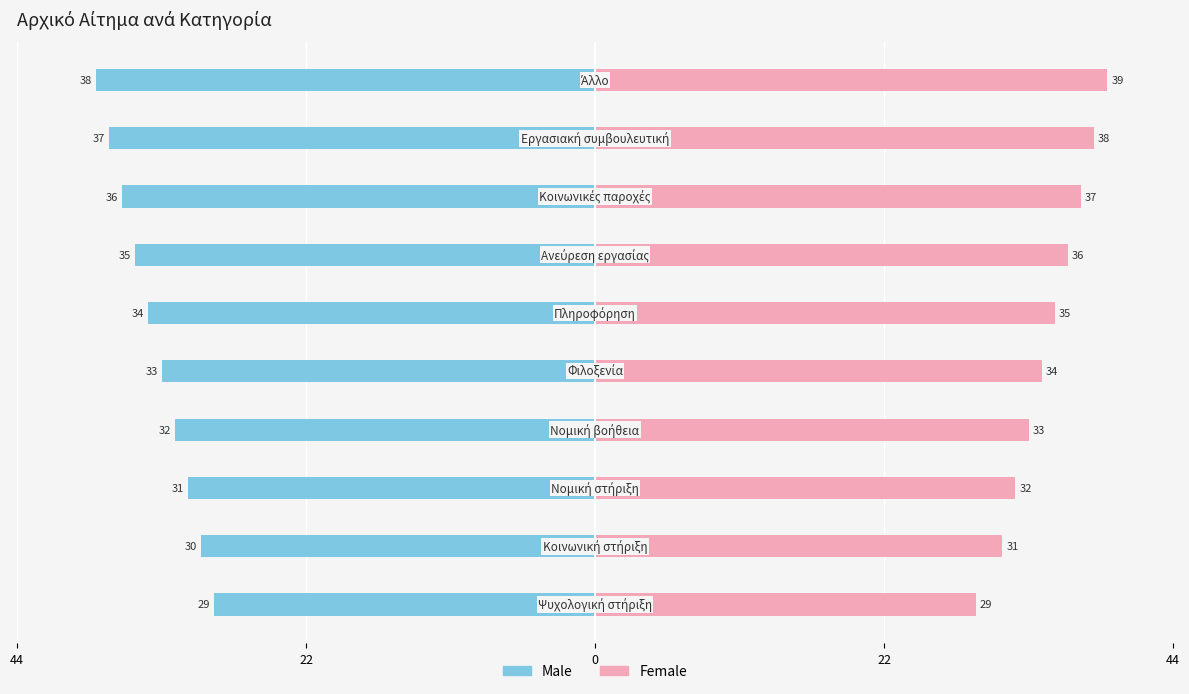

At which category is the sum across all series the highest?

22